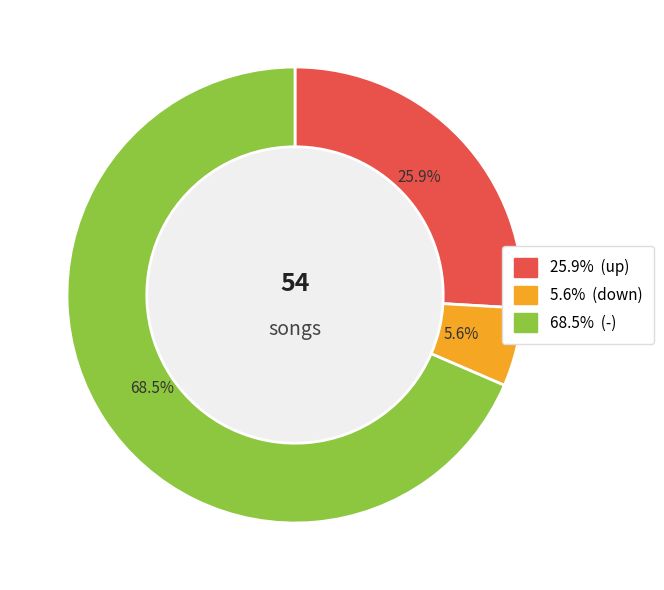

Is there any slice that represents more than half of the pie?

Yes